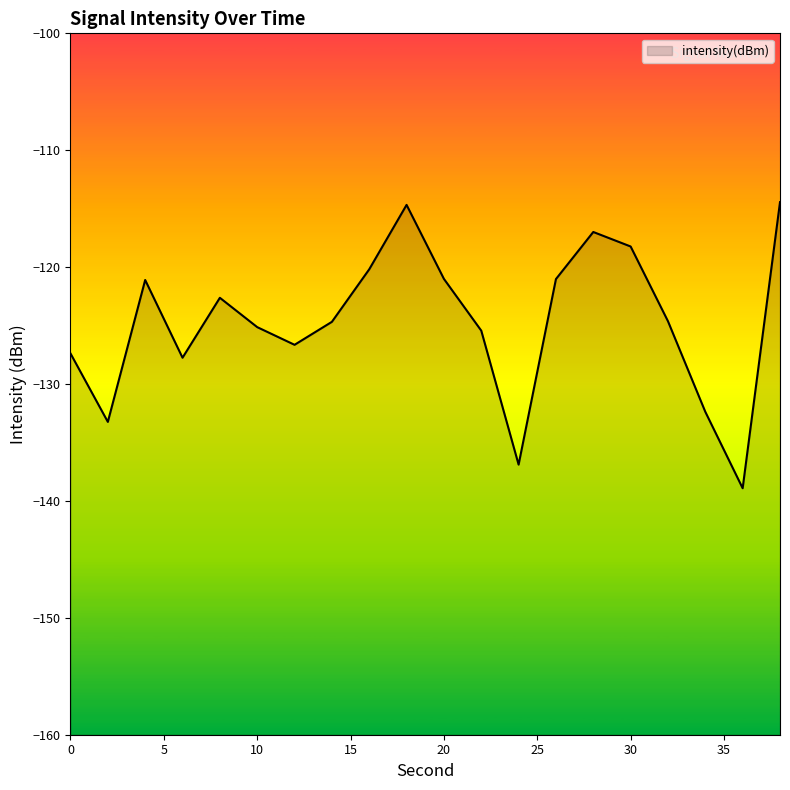

What is the average value?

-124.7